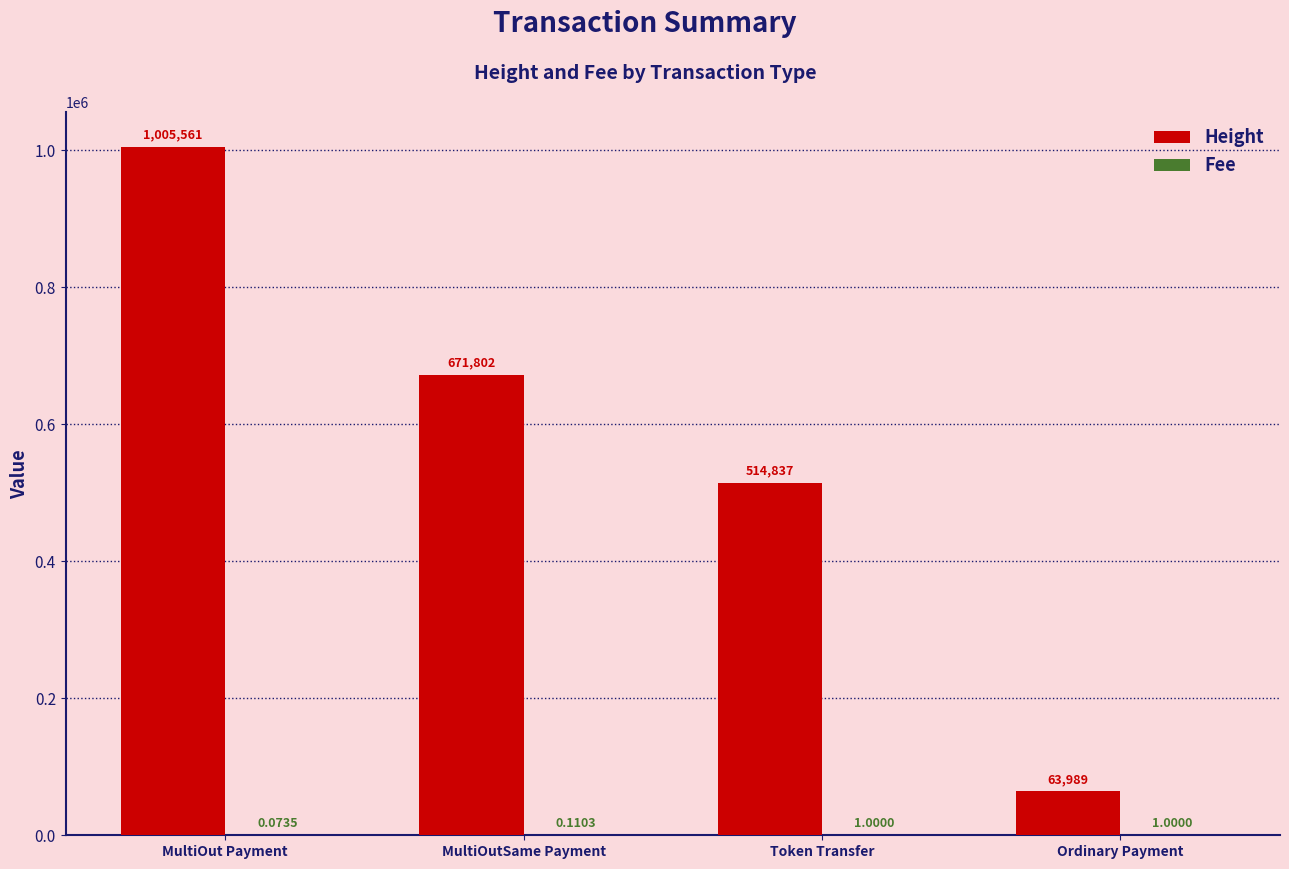

Which series has the largest range (max minus min)?

Height